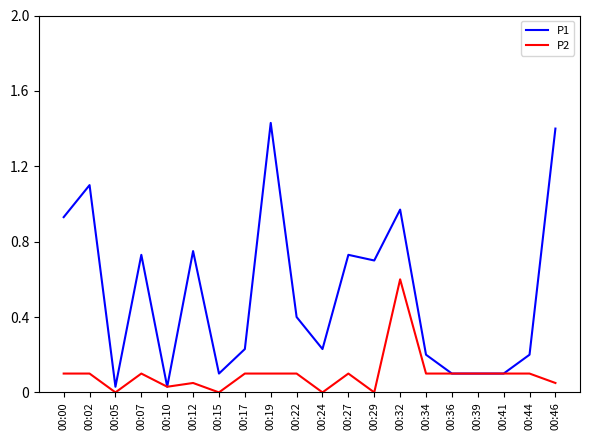

True or false: P1 has more than 2 interior local peaks.

True